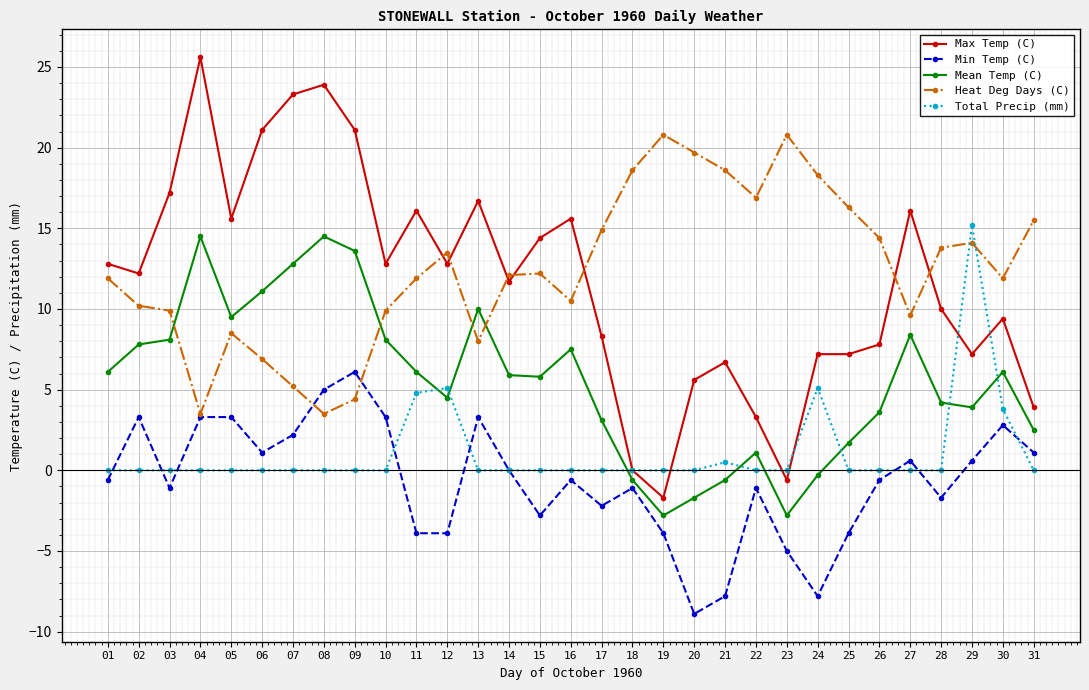

What value does the Min Temp (C) series have at 06?

1.1